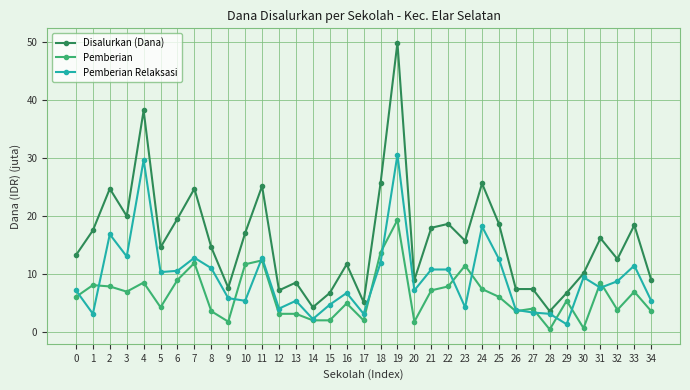

Does the chart display data point markers on the line(s)?

Yes